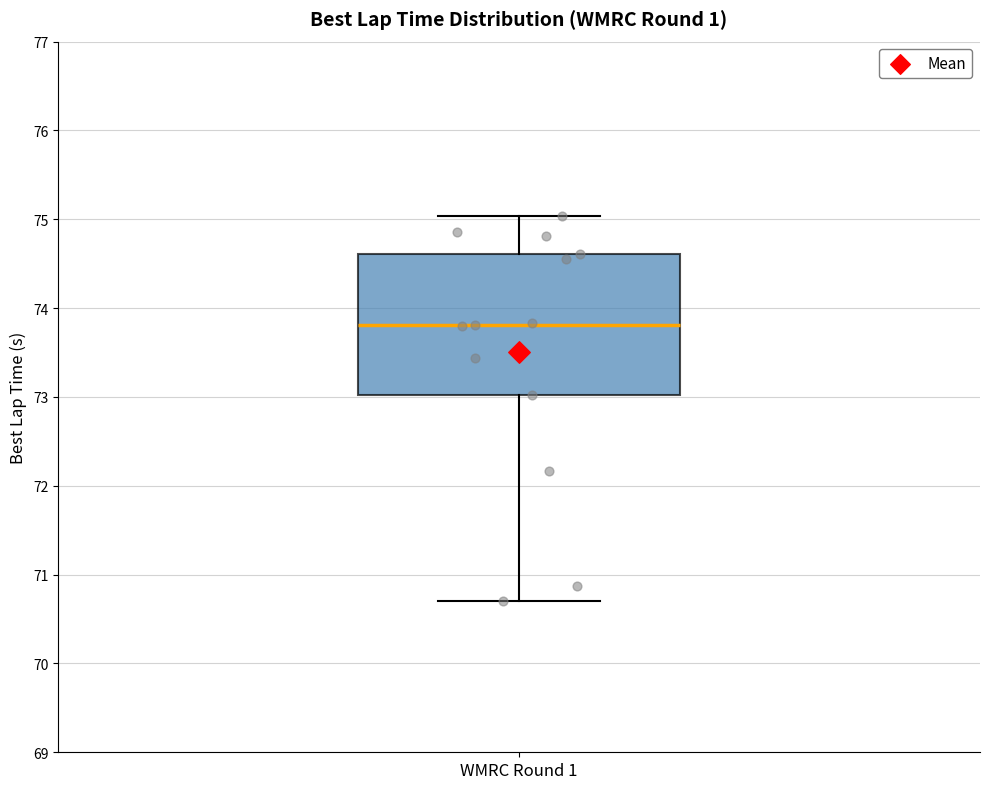

Where is the upper edge of the box for WMRC Round 1 on the y-axis? The values are not printed on the chart, so give them approximately, as read against the axis.

74.6